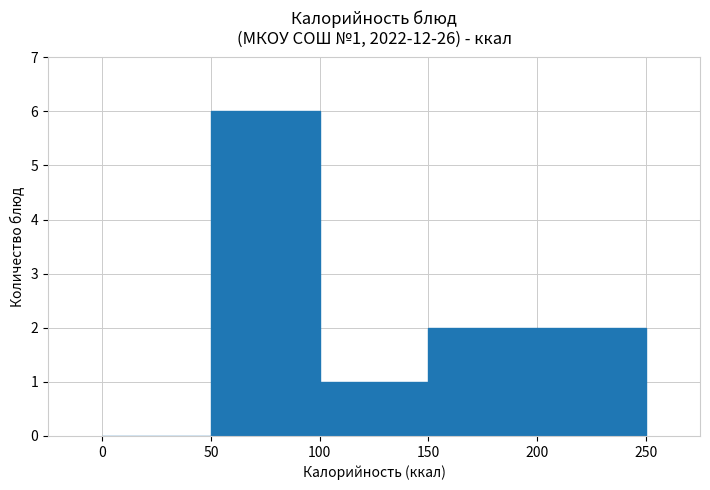

Count the number of data series in this chart.

1